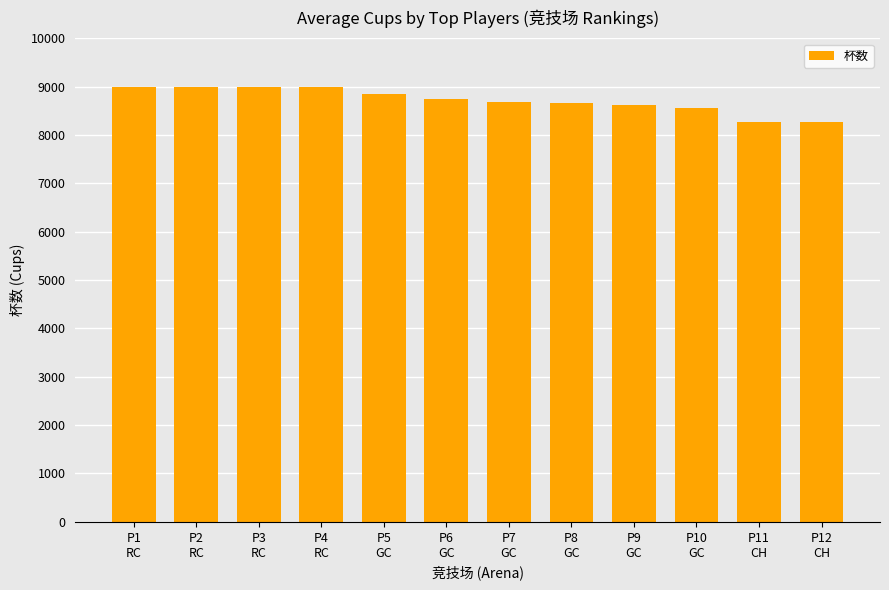

How many categories are shown in the chart?

12